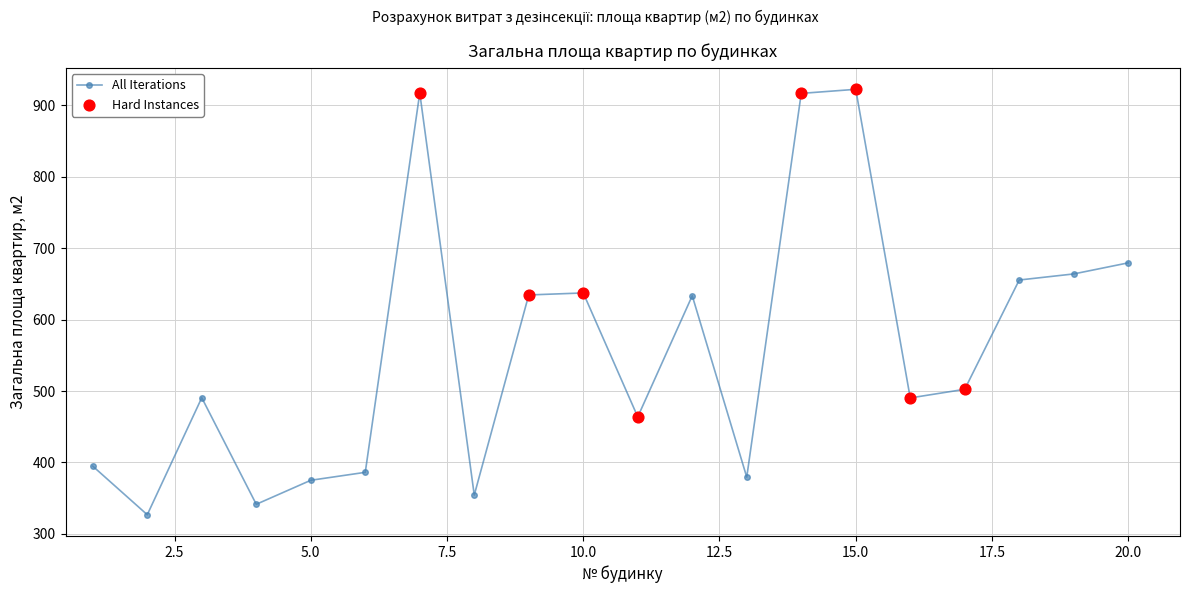

What is the average value?

558.2